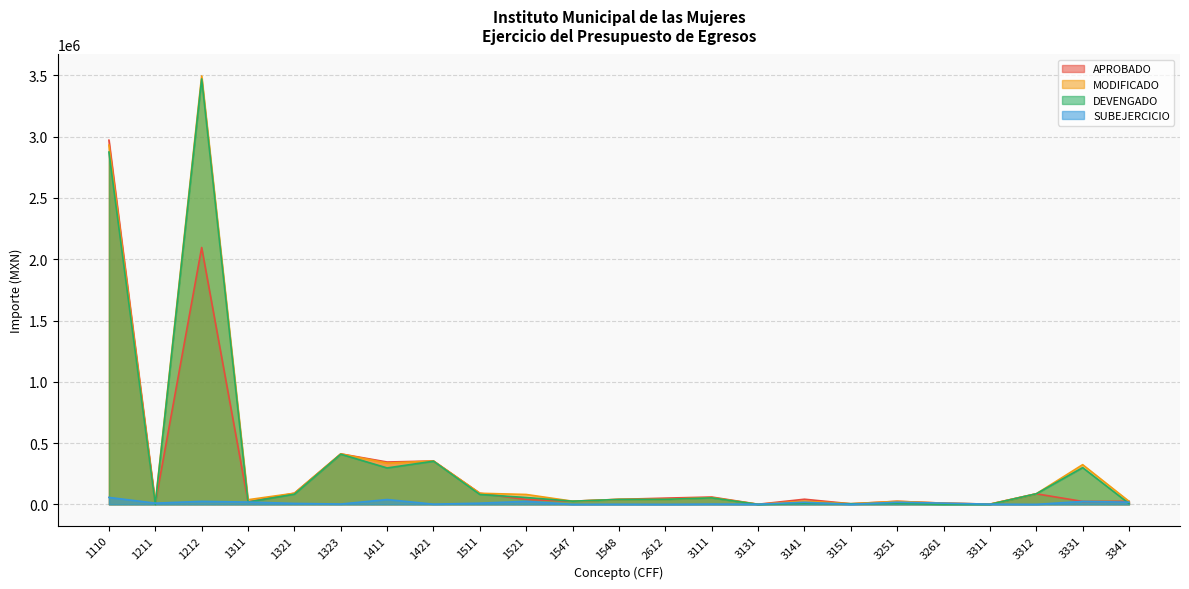

Which series ends up on top after the final intersection of APROBADO and DEVENGADO?

APROBADO